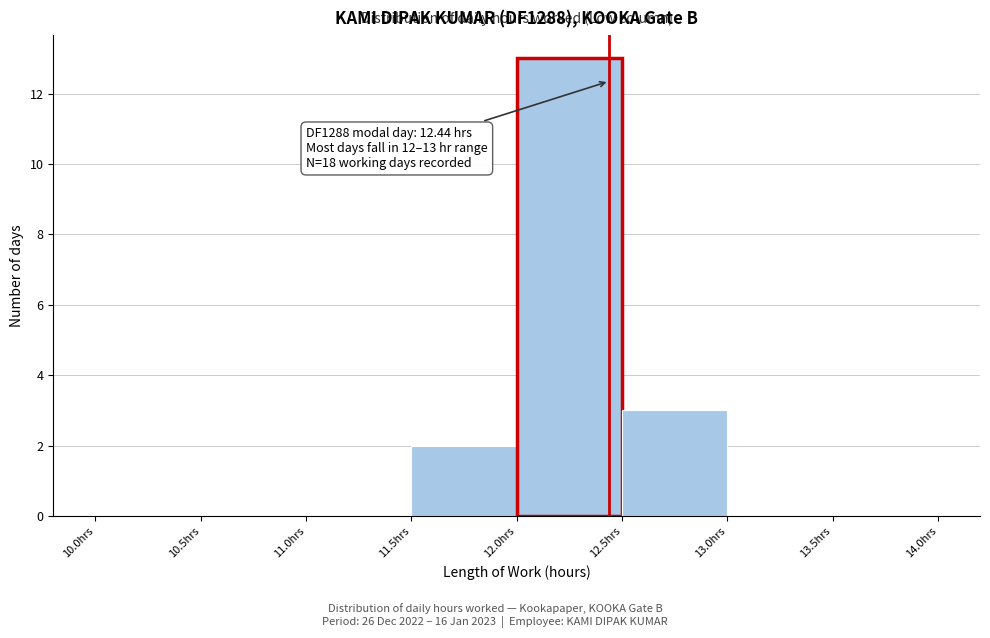

Which range on the x-axis has the tallest bar?

12.0 to 12.5